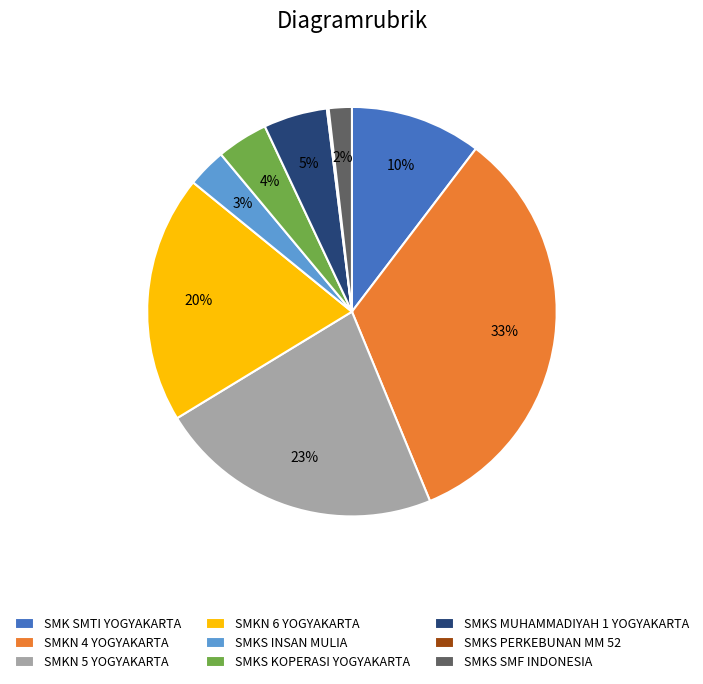

Which category has the biggest portion of the pie?

SMKN 4 YOGYAKARTA